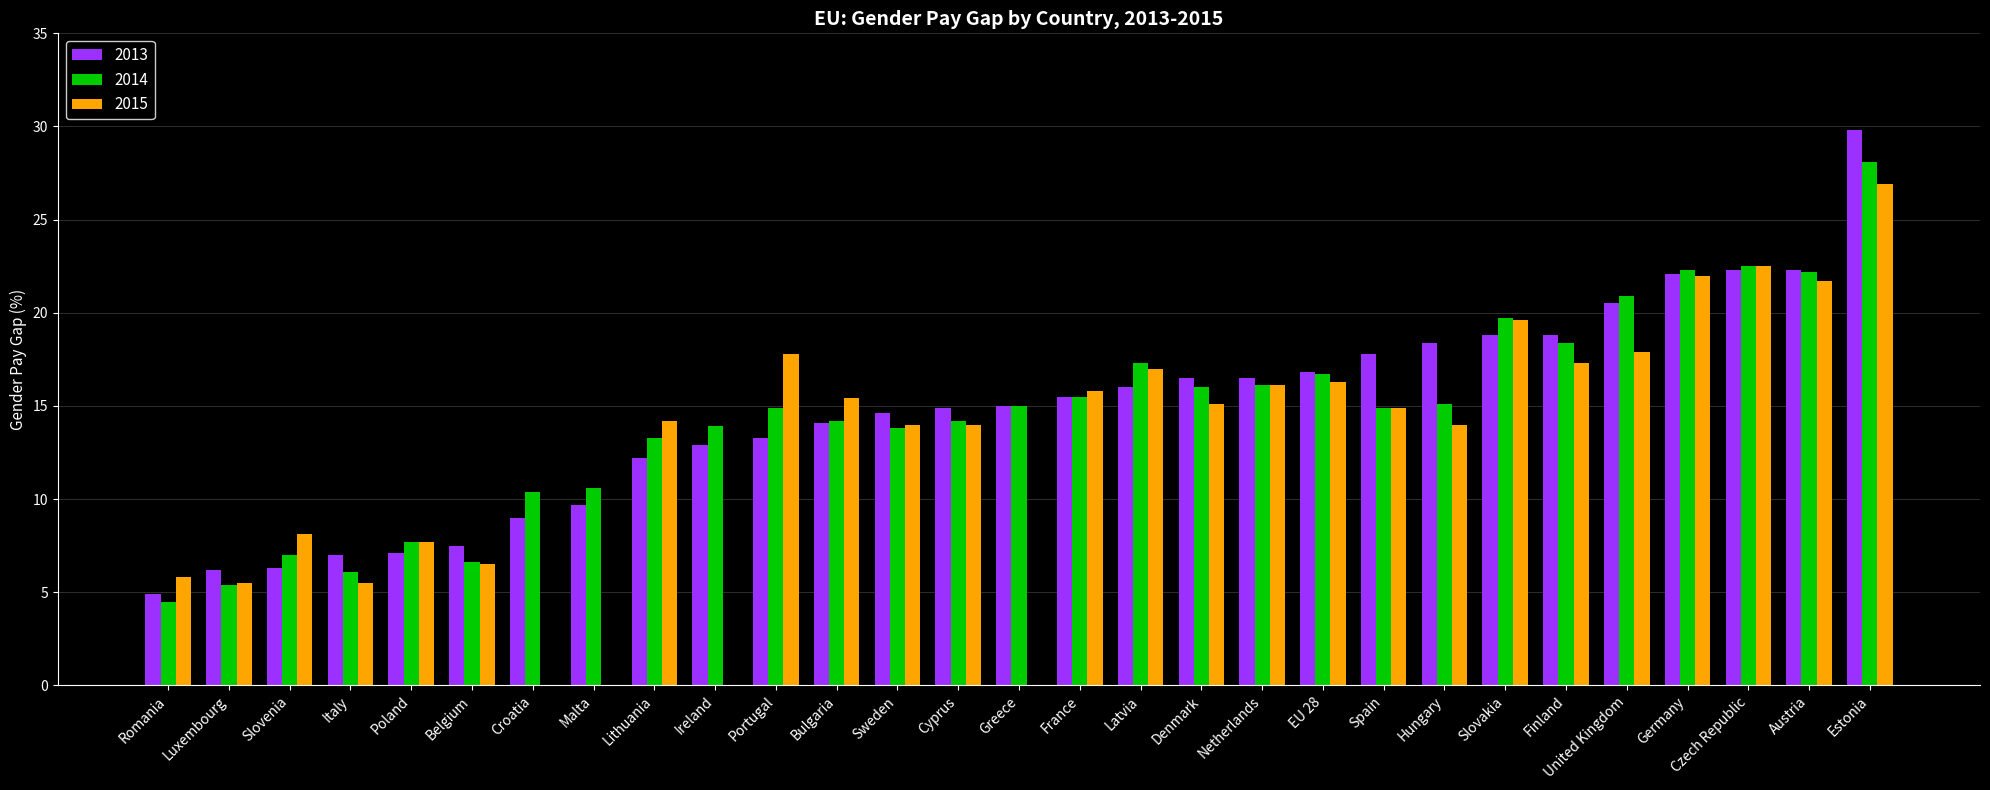

How many groups of bars are there?

29